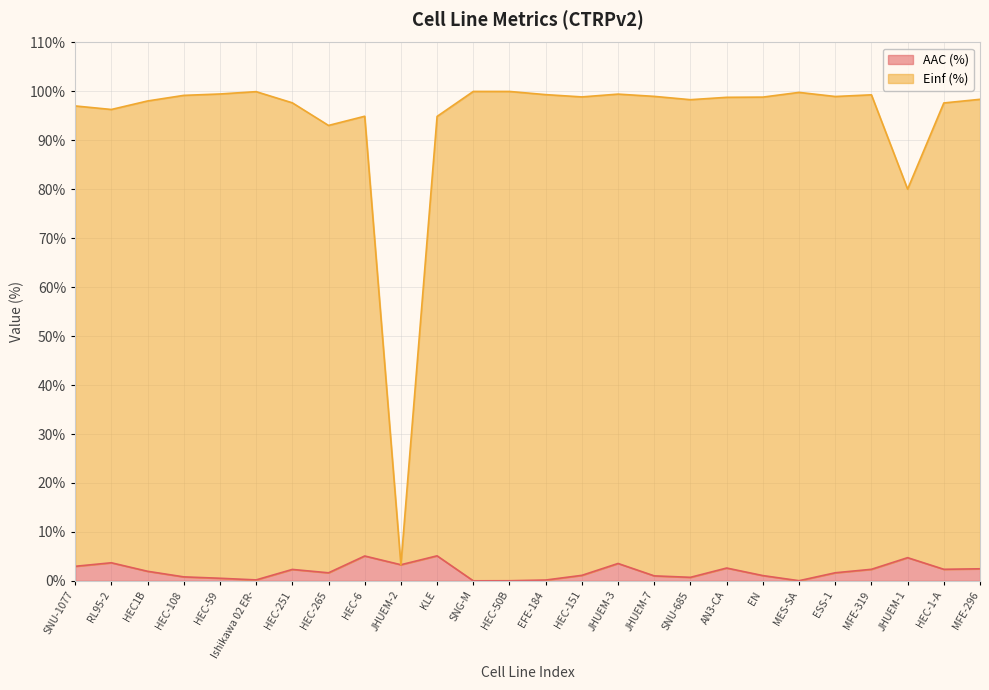

Which series has the largest range (max minus min)?

Einf (%)